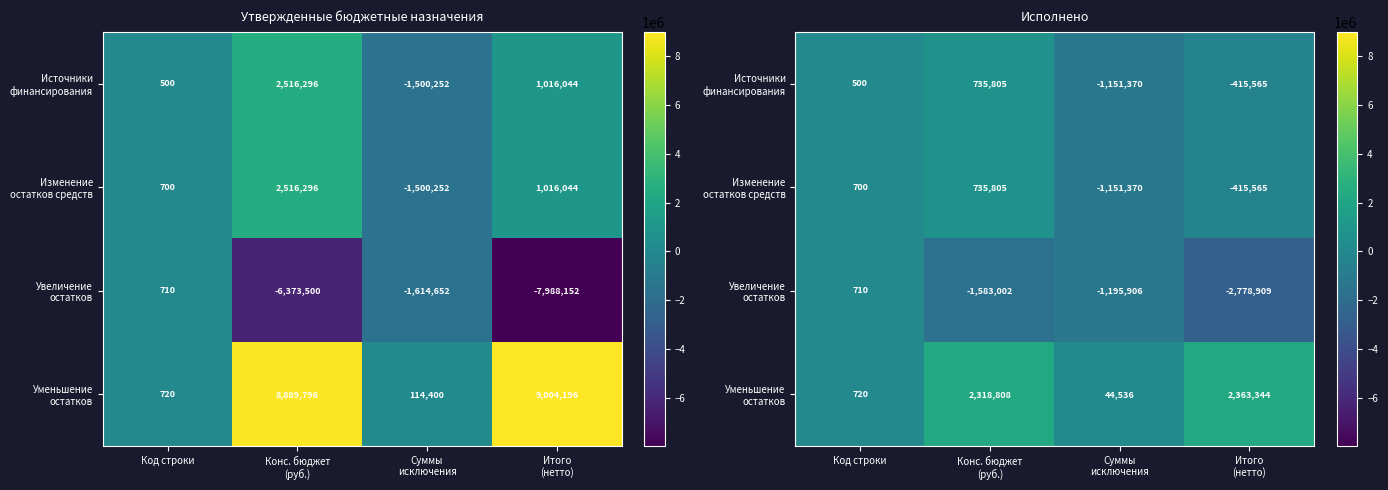

Rank the series at Код строки from lowest to highest value.

Источники финансирования, Изменение остатков средств, Увеличение остатков, Уменьшение остатков